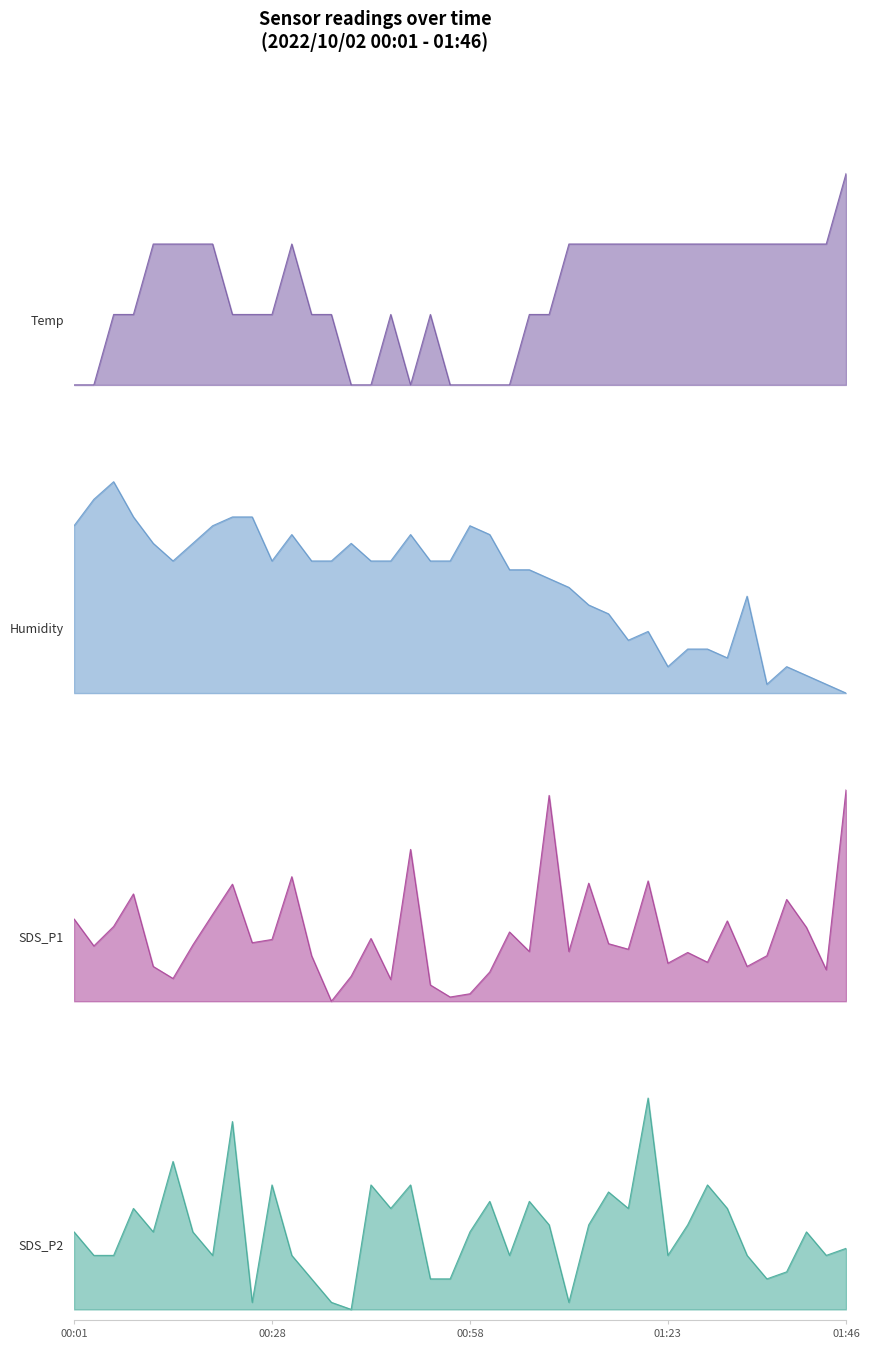

What position from the right is 01:33?

6